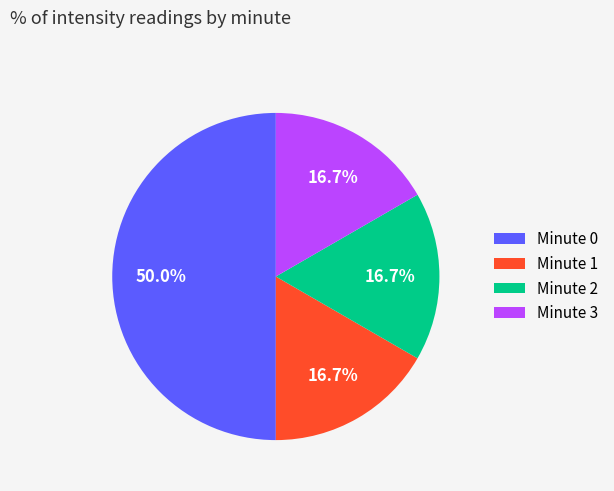

Is Minute 3 the majority of the pie?

No